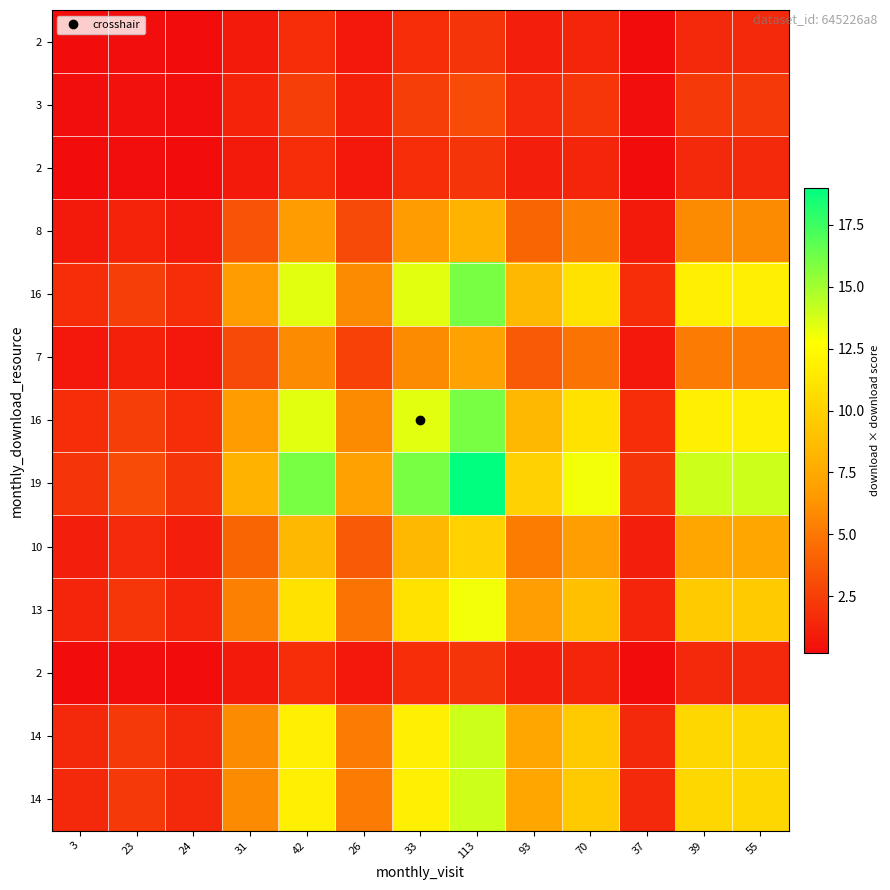

Count the number of categories in the chart.

13